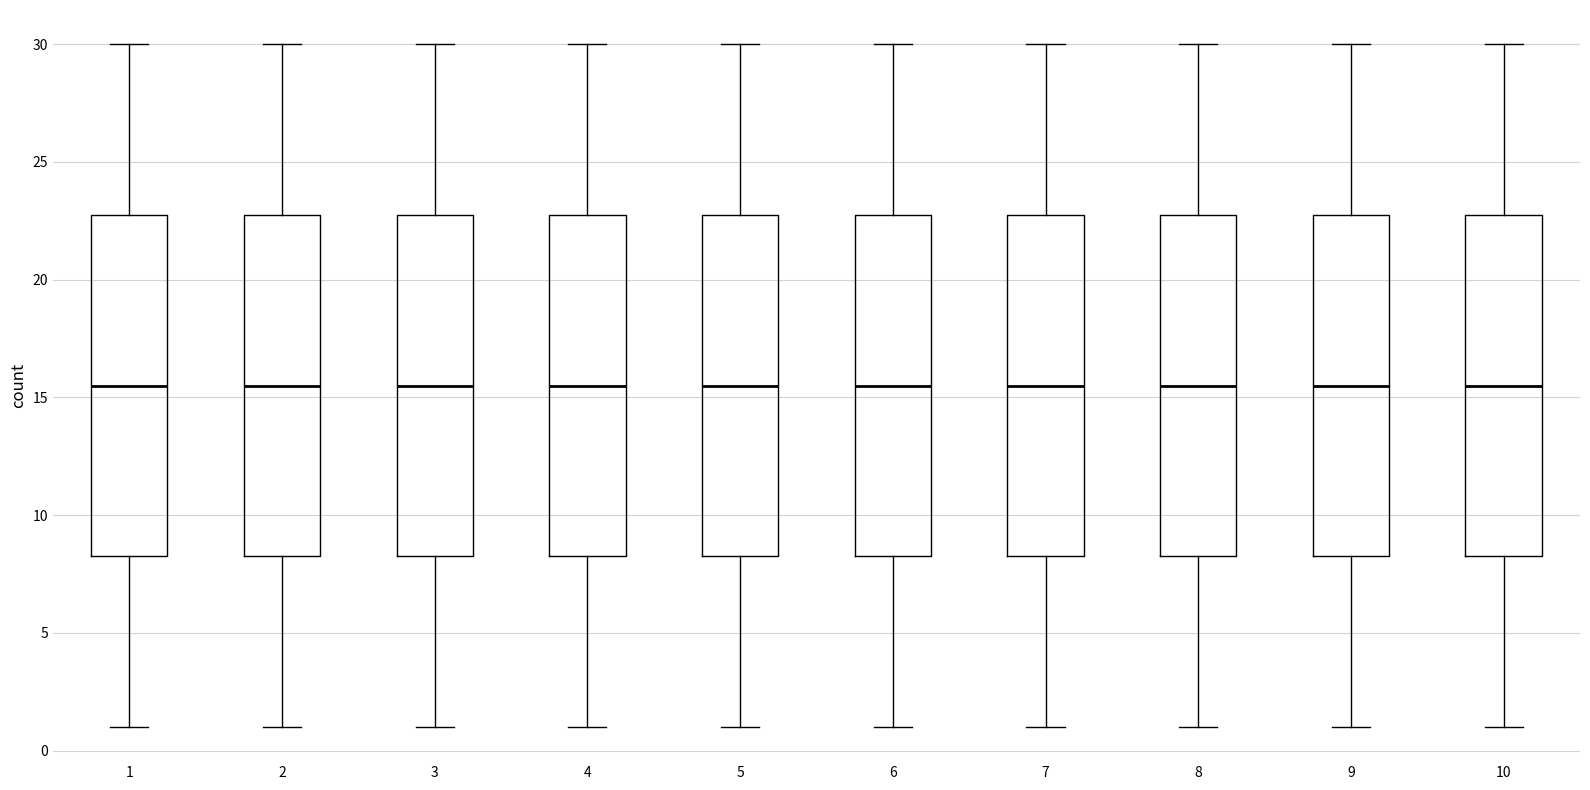

Reading left to right, transcribe this box plot: for each box, give where its median line is, the range the box spans, and where its two whiskers end, as read against the y-axis. The values are not printed on the chart, so give them approximately, as read against the axis.

1: median 15.5, box 8.5 to 23.0, whiskers 1.0 to 30.0
2: median 15.5, box 8.5 to 23.0, whiskers 1.0 to 30.0
3: median 15.5, box 8.5 to 23.0, whiskers 1.0 to 30.0
4: median 15.5, box 8.5 to 23.0, whiskers 1.0 to 30.0
5: median 15.5, box 8.5 to 23.0, whiskers 1.0 to 30.0
6: median 15.5, box 8.5 to 23.0, whiskers 1.0 to 30.0
7: median 15.5, box 8.5 to 23.0, whiskers 1.0 to 30.0
8: median 15.5, box 8.5 to 23.0, whiskers 1.0 to 30.0
9: median 15.5, box 8.5 to 23.0, whiskers 1.0 to 30.0
10: median 15.5, box 8.5 to 23.0, whiskers 1.0 to 30.0